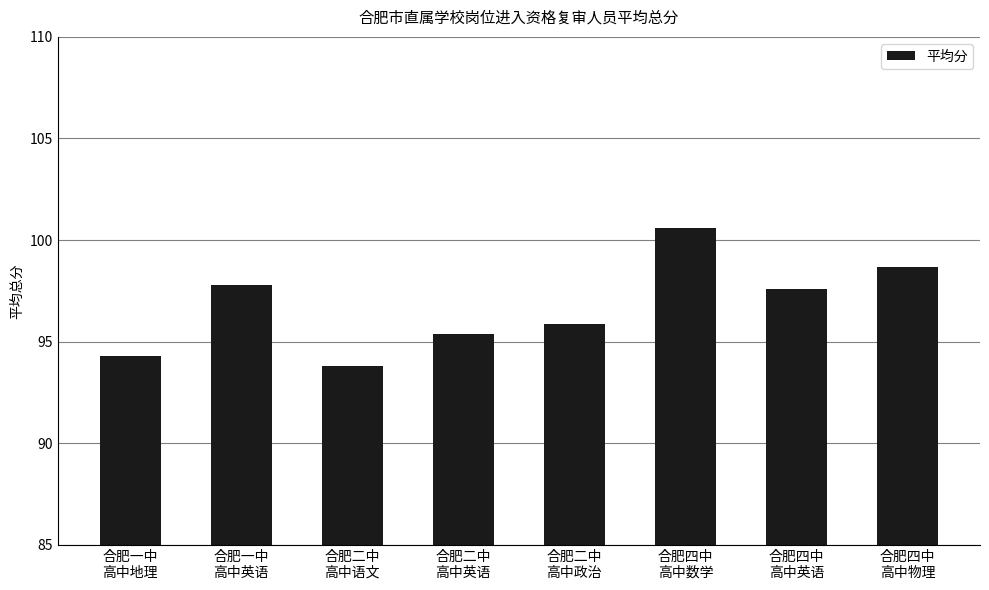

What is the average value?

96.8